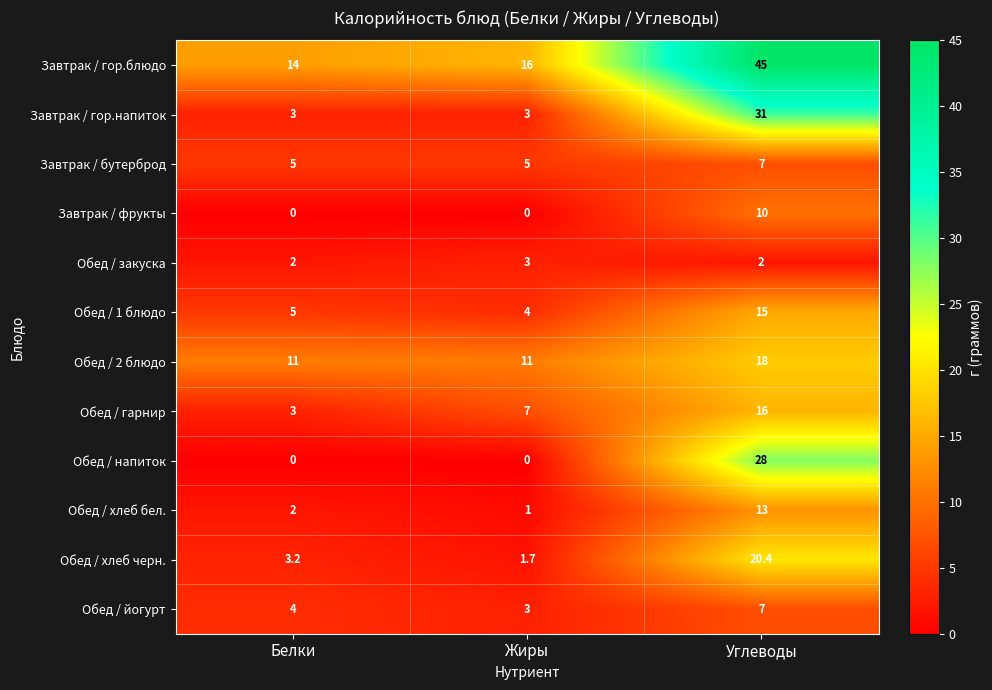

Count the Обед / 2 блюдо values in the range 11 to 18.

3